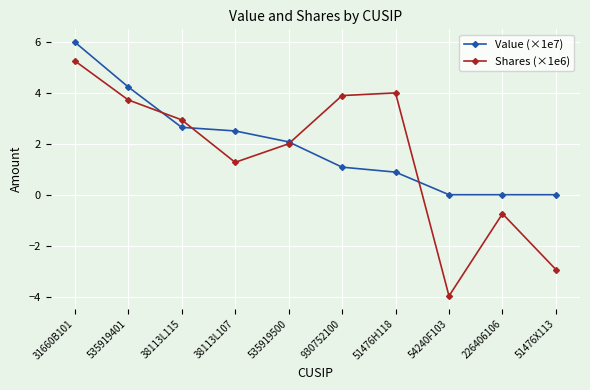

What is the difference between the maximum and second lowest values in the Shares (×1e6) series?

8.2